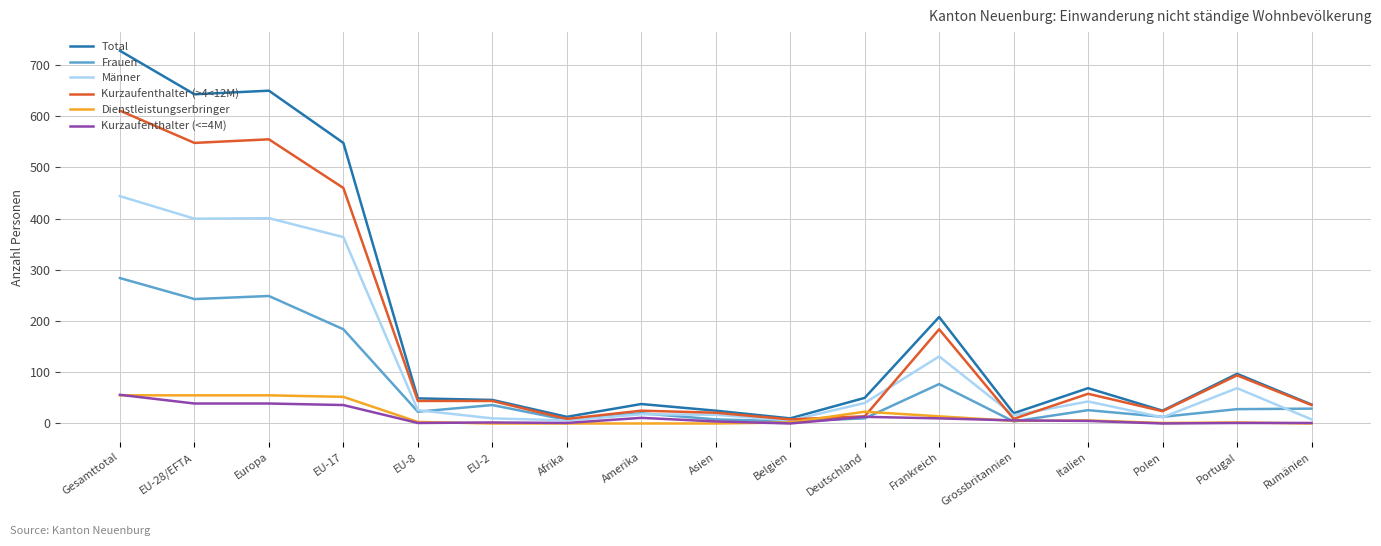

At which category is the sum across all series the highest?

Gesamttotal